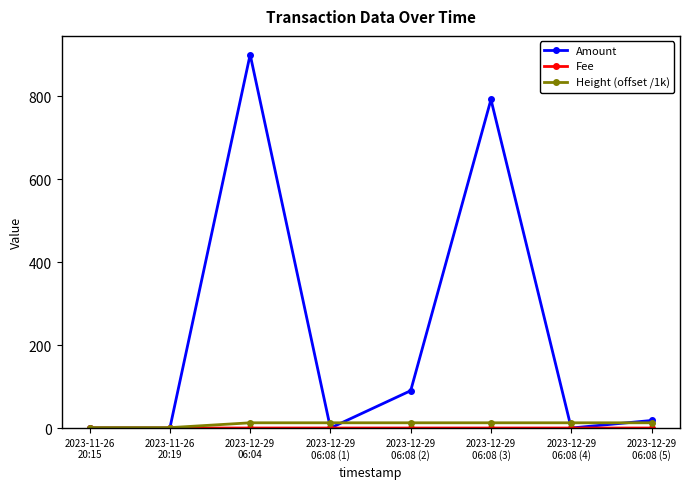

Which series has the widest spread of values?

Amount